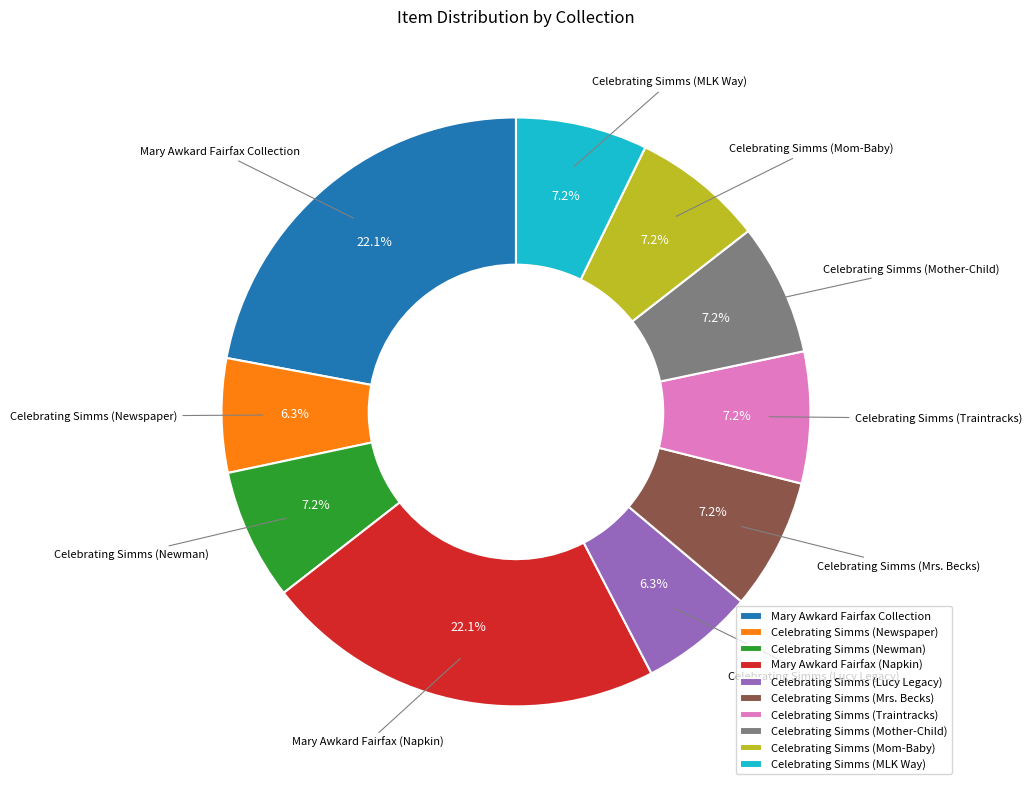

Do Celebrating Simms (Traintracks) and Celebrating Simms (Newman) together represent more than half of the pie?

No